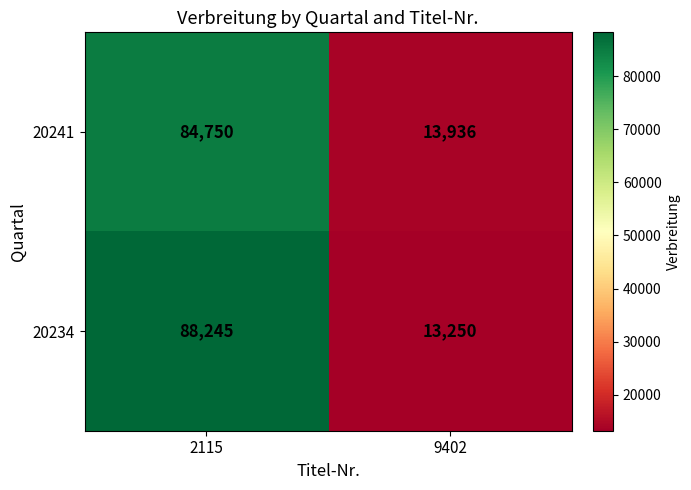

What is the maximum value shown in the chart?

88245